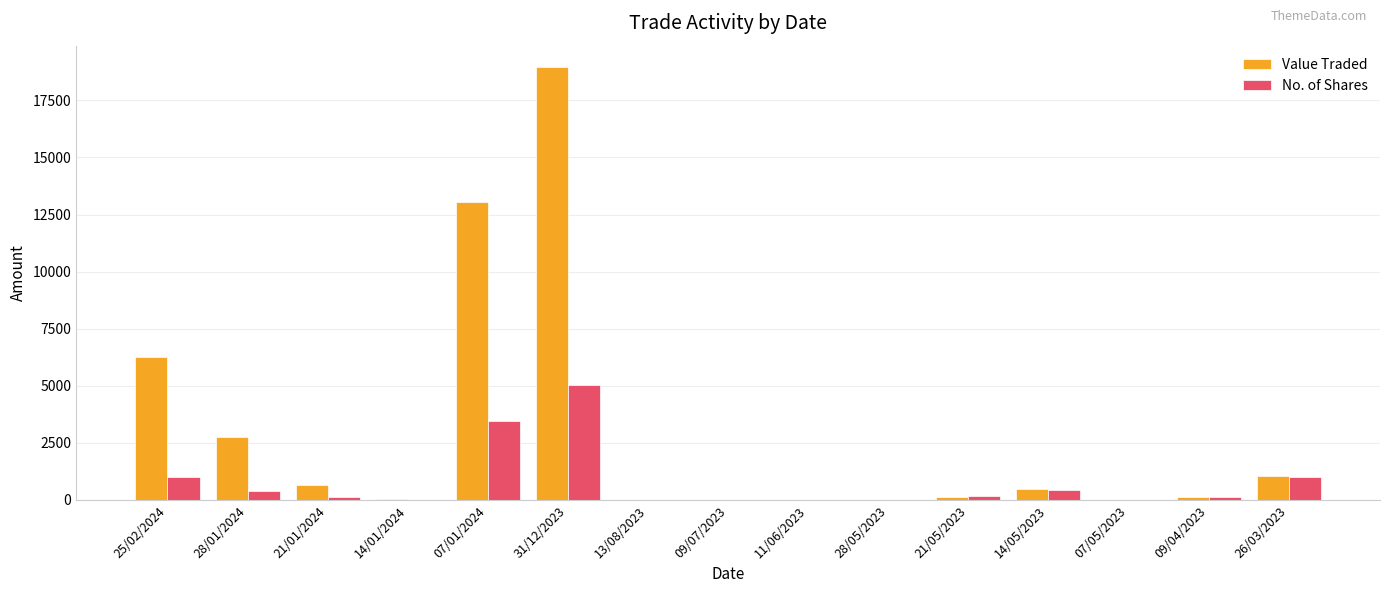

Is it true that Value Traded equals 6243 at 25/02/2024?

True